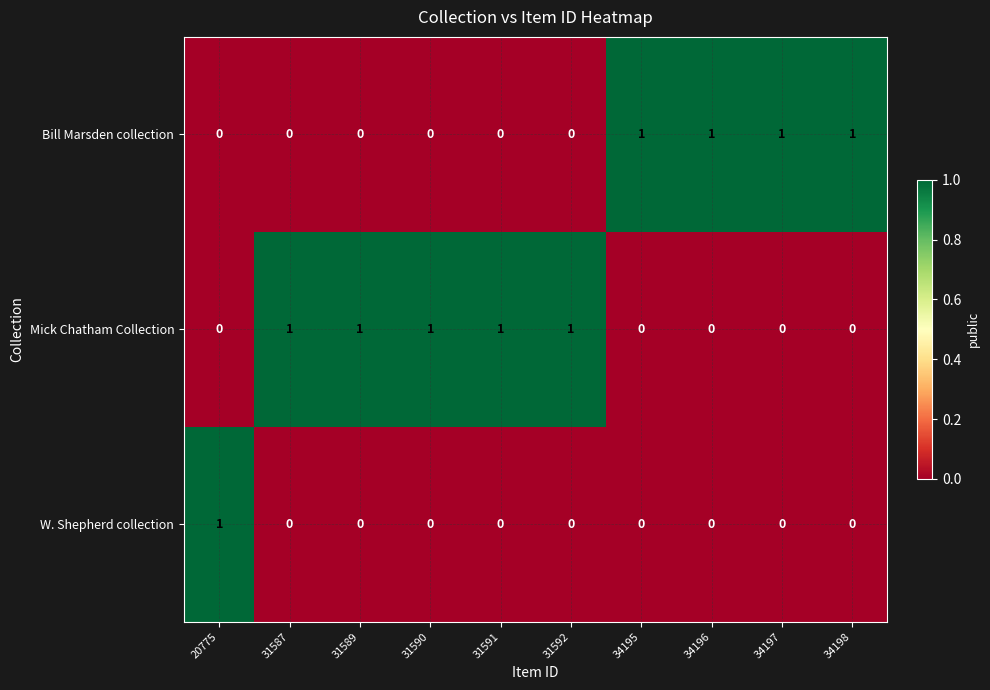

Rank the series by their average value, from highest to lowest.

Mick Chatham Collection, Bill Marsden collection, W. Shepherd collection